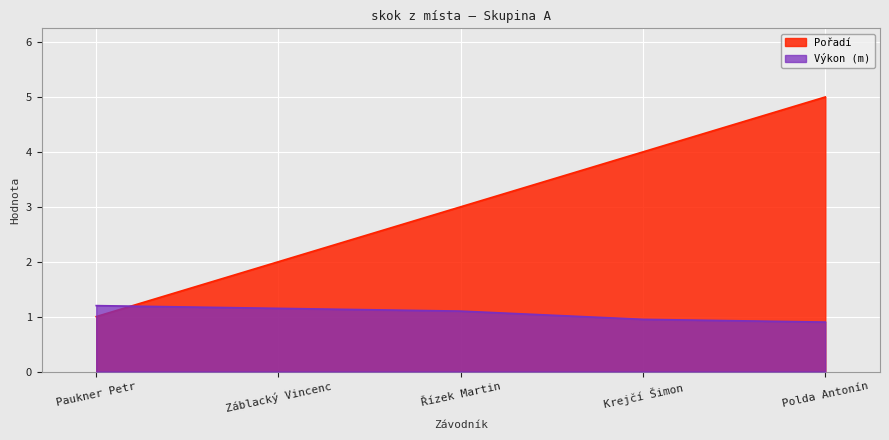

How many lines are shown in the chart?

2